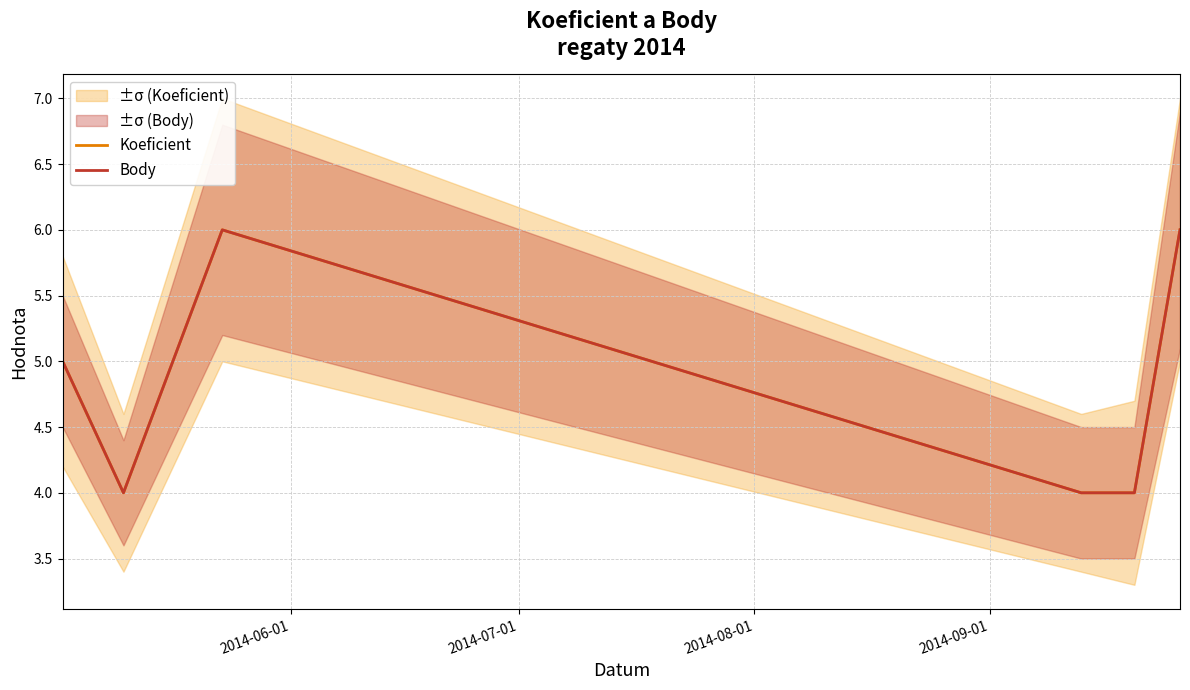

The value of Body at 4 is 1. True or false?

False